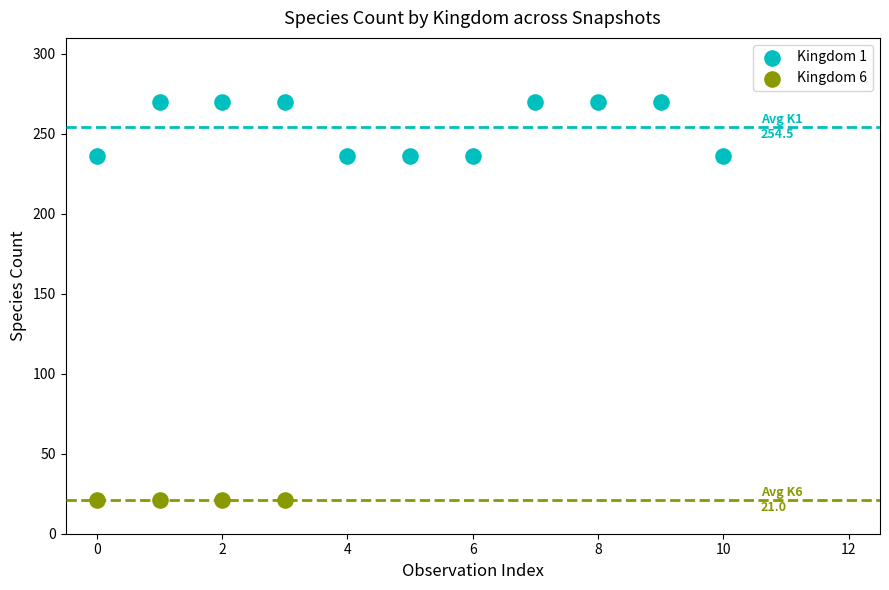

Which series reaches the minimum Y coordinate?

Kingdom 6